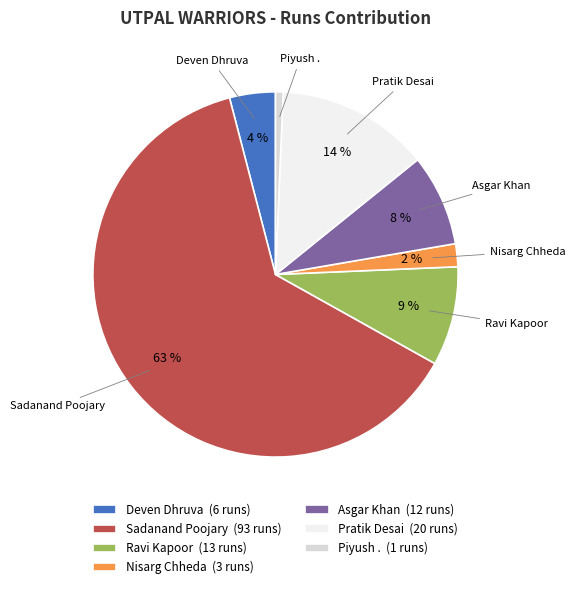

Which slice represents more than half of the pie?

Sadanand Poojary (93 runs)